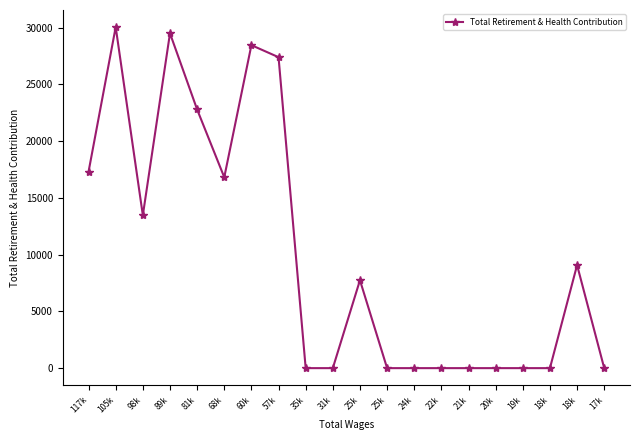

How many distinct data groups are displayed?

1